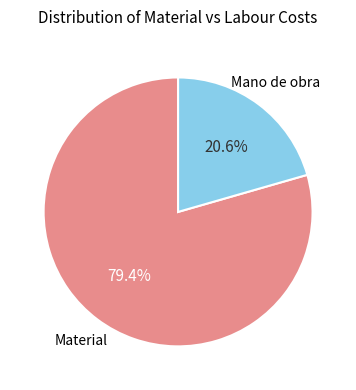

Is there any slice that represents more than half of the pie?

Yes